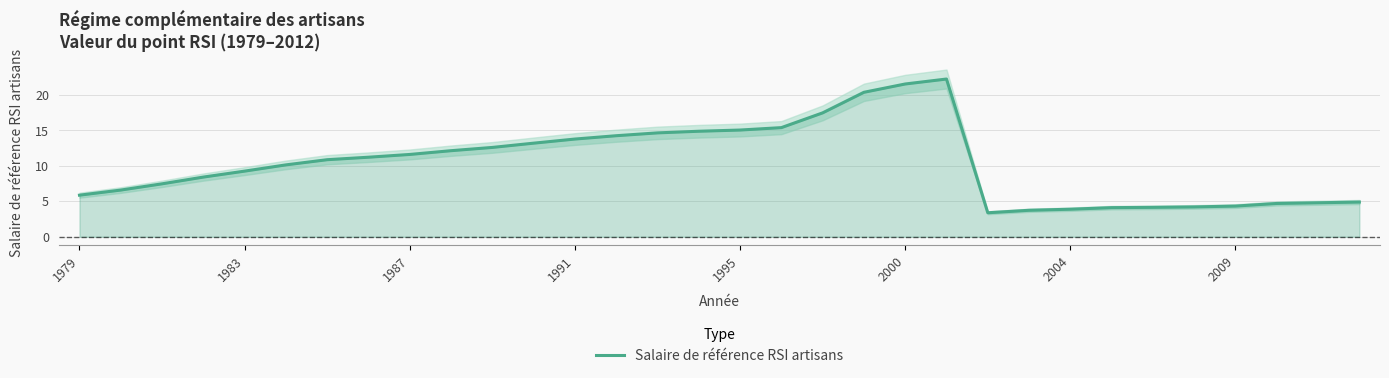

Reading left to right, what are all the values shown in this chart?

5.9	6.6	7.5	8.4	9.2	10.1	10.9	11.2	11.6	12.1	12.6	13.2	13.8	14.2	14.6	14.9	15.0	15.4	17.5	20.4	21.5	22.2	3.4	3.7	3.9	4.1	4.1	4.2	4.3	4.7	4.8	4.9